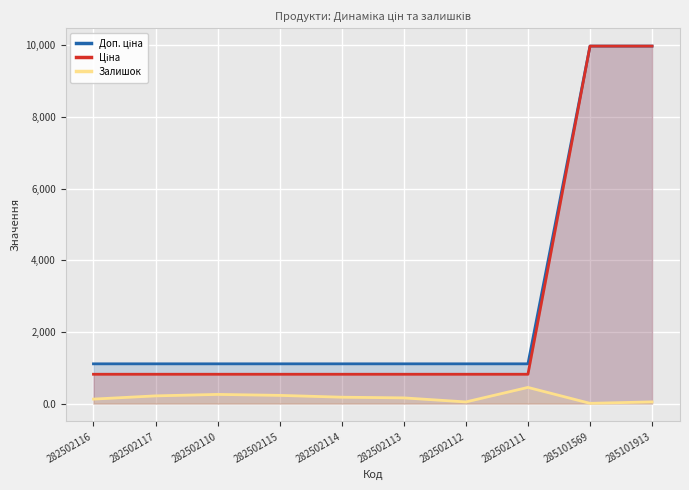

What is the lowest value of the Залишок series?

7.0